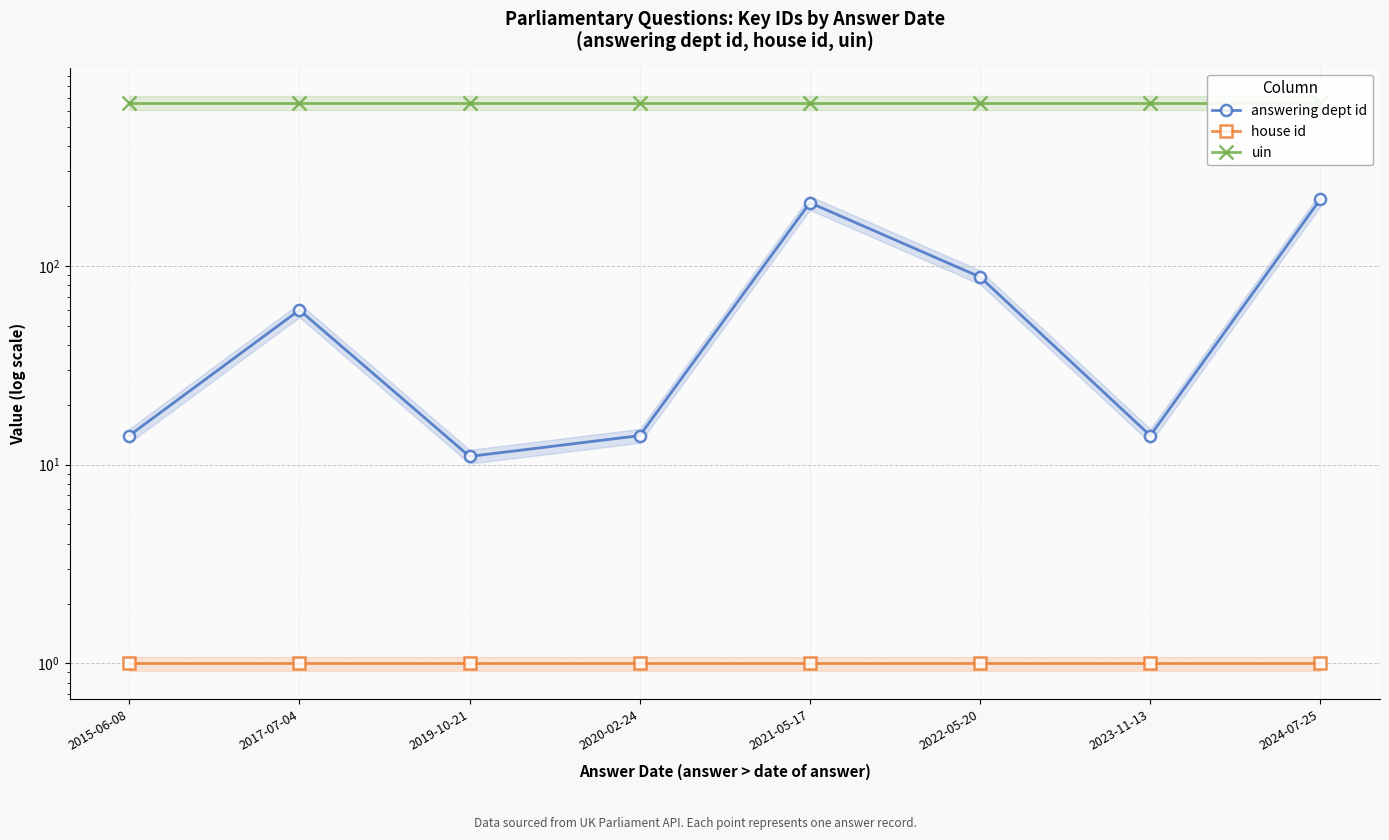

What position from the left is 2022-05-20?

6